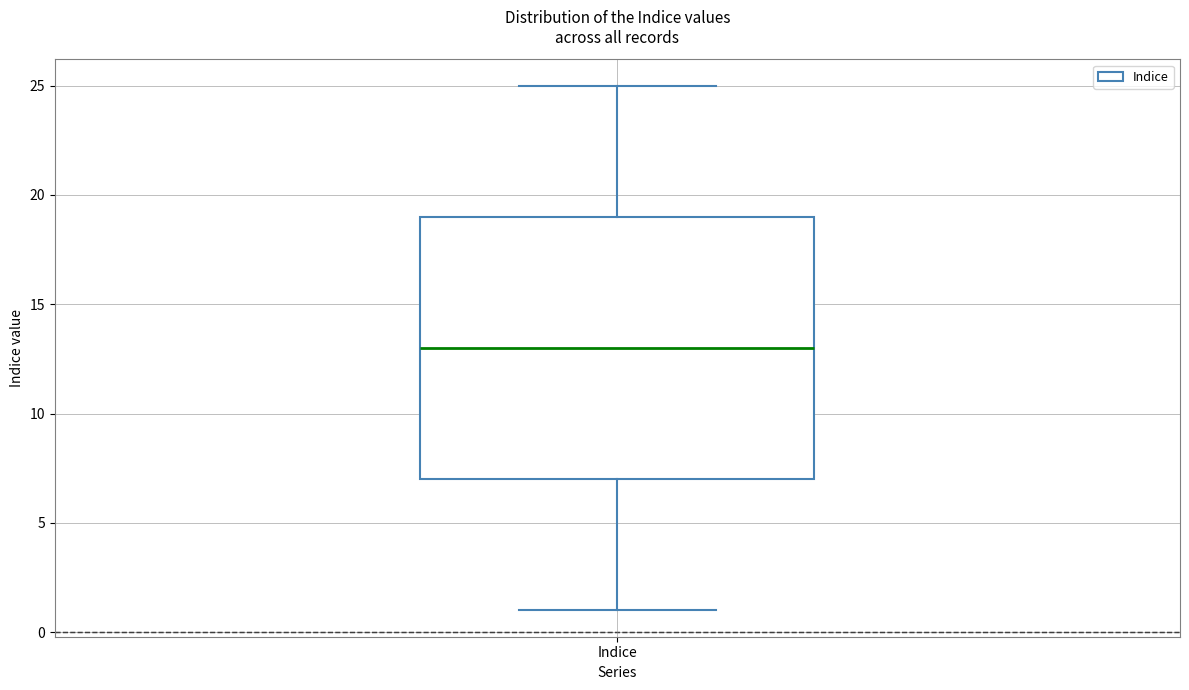

Transcribe this box plot: give where the median line is, the range the box spans, and where the two whiskers end, as read against the y-axis. The values are not printed on the chart, so give them approximately, as read against the axis.

median 13, box 7 to 19, whiskers 1 to 25